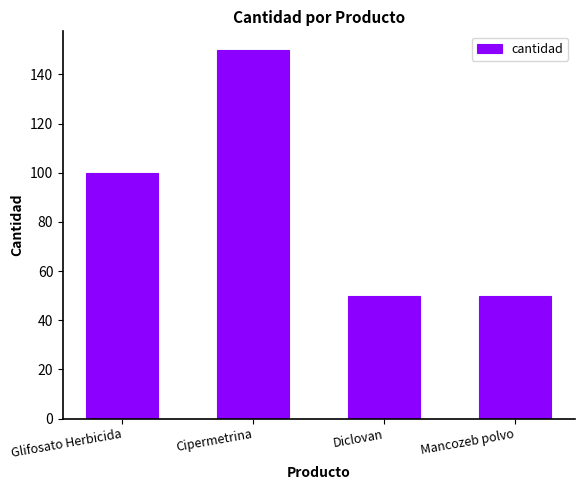

What is the label of the 1st bar from the right?

Mancozeb polvo